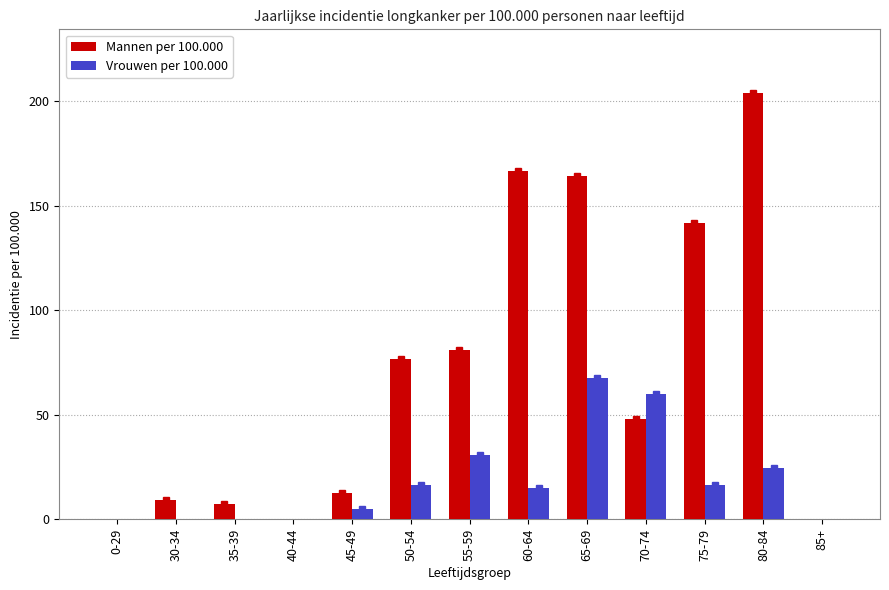

At which category does the chart reach its peak across all series?

80-84